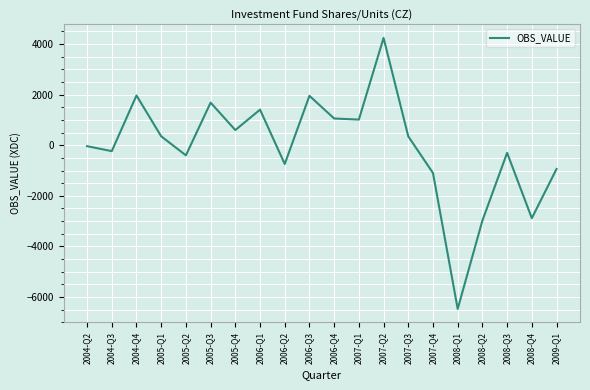

What is the maximum value shown in the chart?

4238